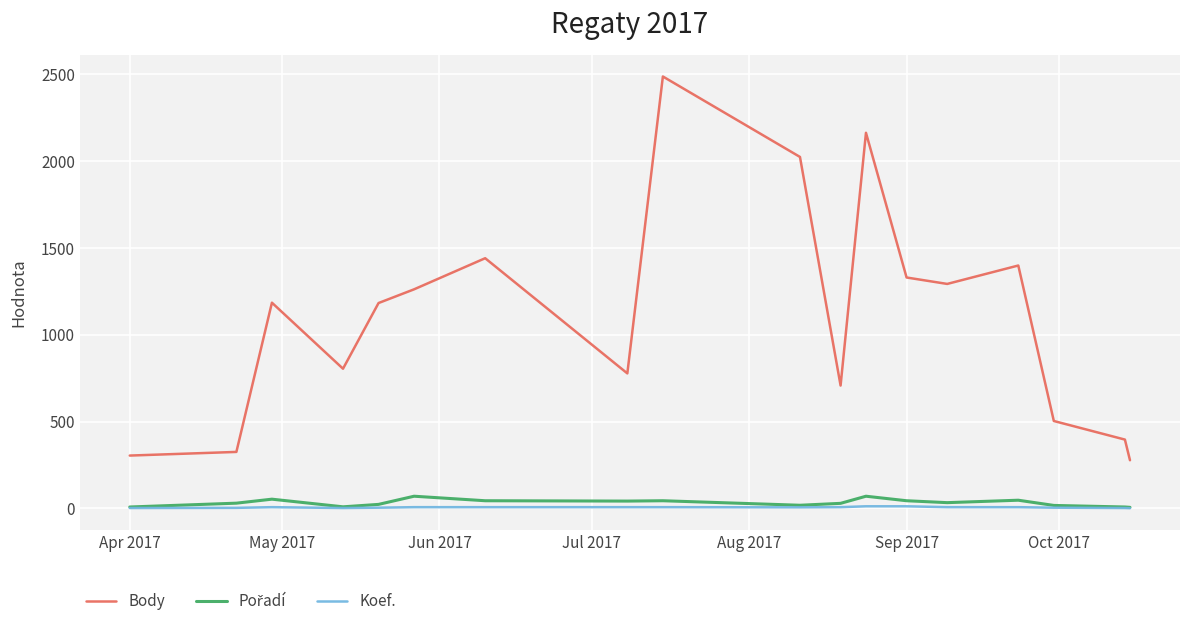

True or false: Body and Koef. cross at least once.

False